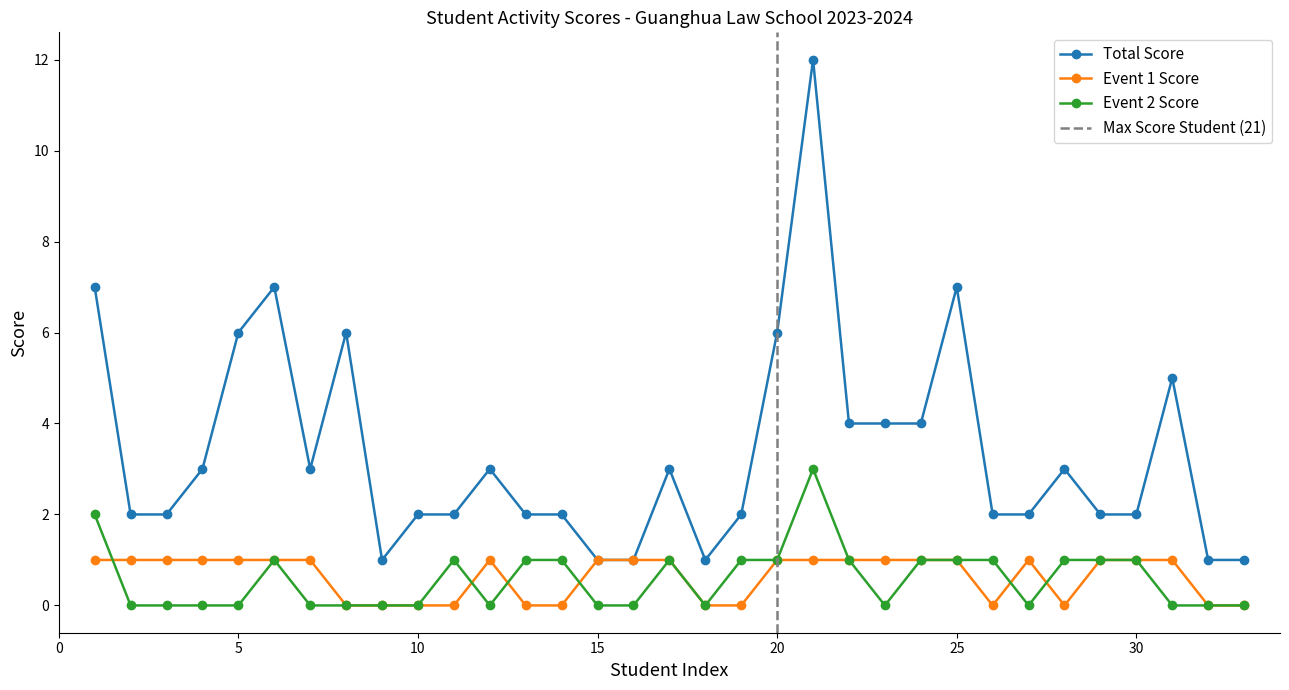

Where is the first local maximum for Event 1 Score?

12